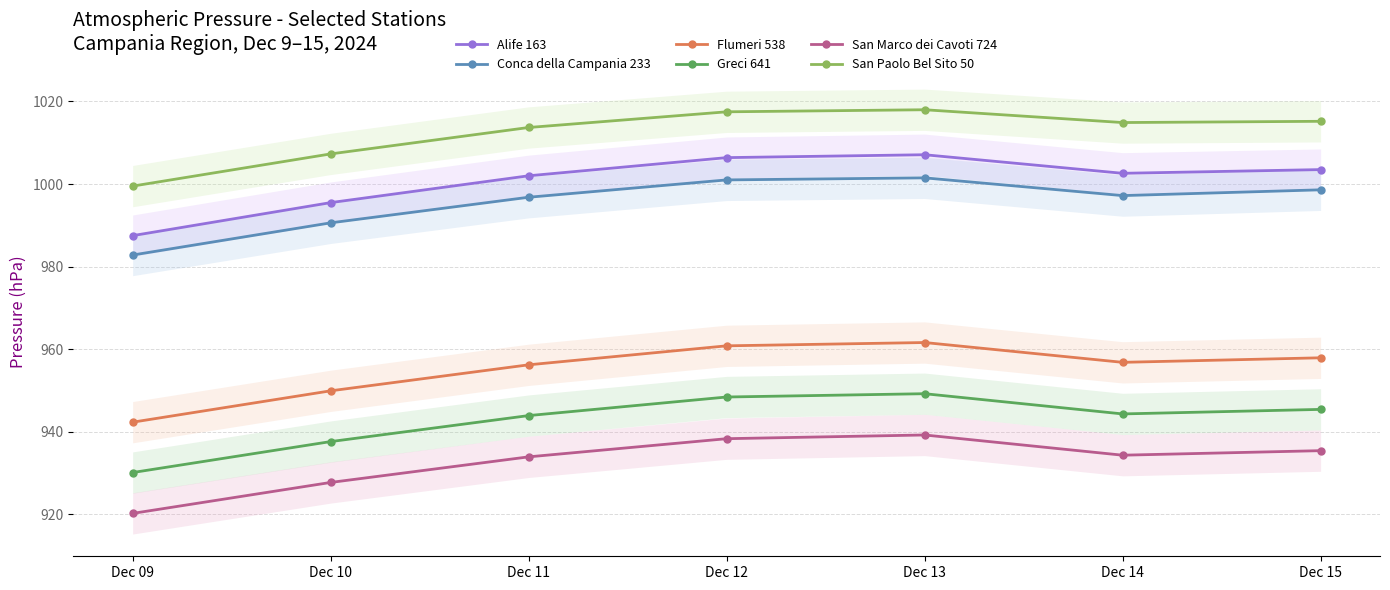

What is the difference between the maximum and second lowest values in the San Paolo Bel Sito 50 series?

10.7